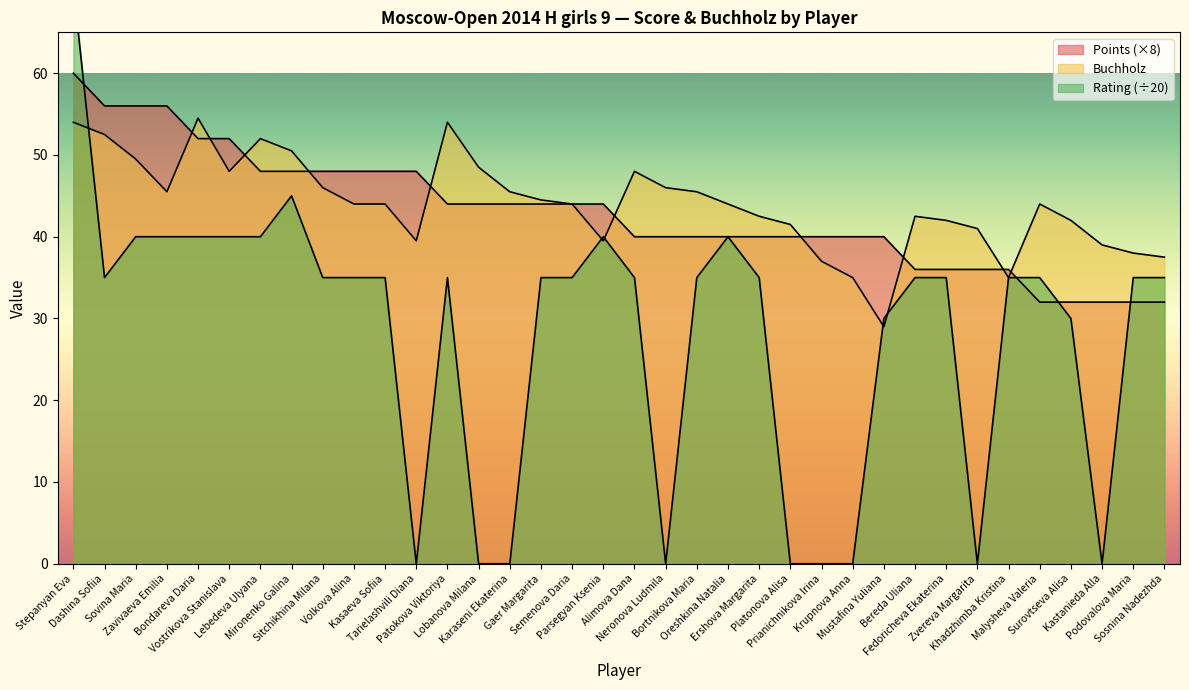

Reading left to right, transcribe all the data shown in this chart.

Points: 60.0	56.0	56.0	56.0	52.0	52.0	48.0	48.0	48.0	48.0	48.0	48.0	44.0	44.0	44.0	44.0	44.0	44.0	40.0	40.0	40.0	40.0	40.0	40.0	40.0	40.0	40.0	36.0	36.0	36.0	36.0	32.0	32.0	32.0	32.0	32.0
Buchholz: 54.0	52.5	49.5	45.5	54.5	48.0	52.0	50.5	46.0	44.0	44.0	39.5	54.0	48.5	45.5	44.5	44.0	39.5	48.0	46.0	45.5	44.0	42.5	41.5	37.0	35.0	29.0	42.5	42.0	41.0	35.0	44.0	42.0	39.0	38.0	37.5
Rating: 70.6	35.0	40.0	40.0	40.0	40.0	40.0	45.0	35.0	35.0	35.0	0.0	35.0	0.0	0.0	35.0	35.0	40.0	35.0	0.0	35.0	40.0	35.0	0.0	0.0	0.0	30.0	35.0	35.0	0.0	35.0	35.0	30.0	0.0	35.0	35.0